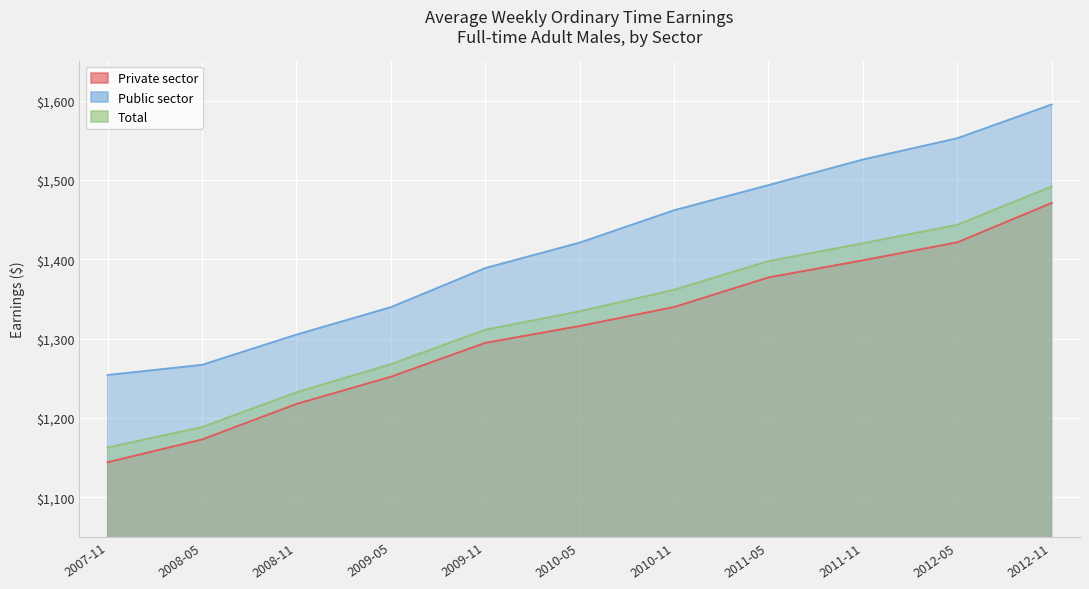

The value of Public sector at 2011-05 is 810.5. True or false?

False